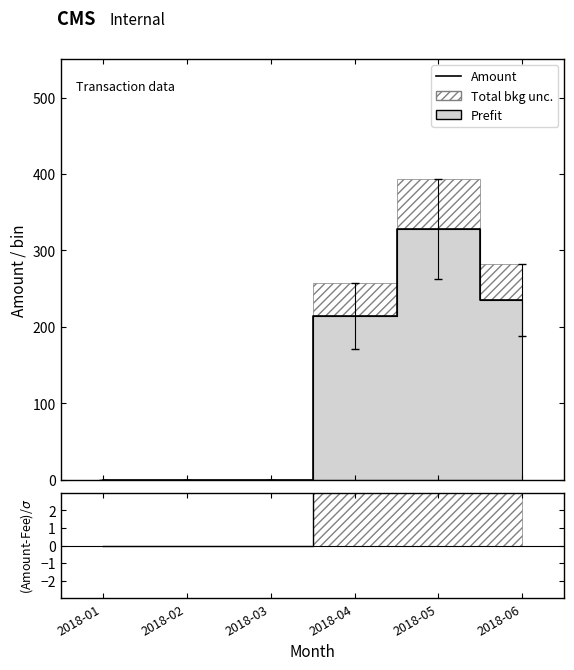

Reading right to left, transcribe all the data shown in this chart.

Amount: 2018-06=234.9	2018-05=327.6	2018-04=214.5	2018-03=0.0	2018-02=0.0	2018-01=0.0
(Amount-Fee)/σ: 2018-06=4.8	2018-05=4.8	2018-04=4.7	2018-03=0.0	2018-02=0.0	2018-01=0.0